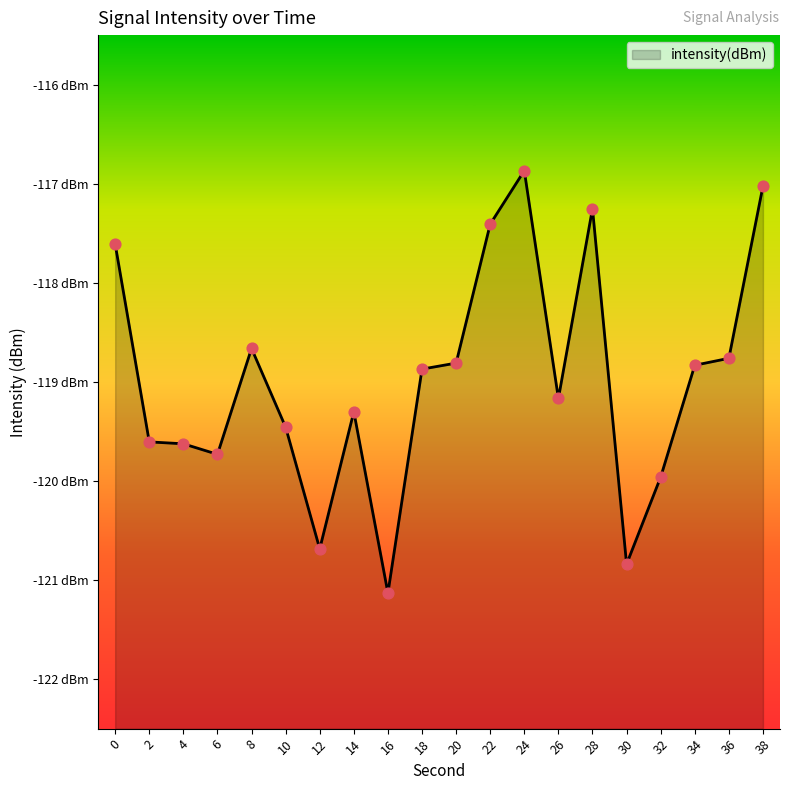

What is the change in value from 28 to 38?

+0.2